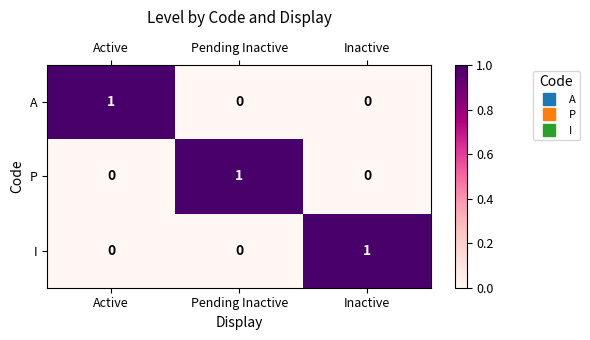

What is the greatest value displayed?

1